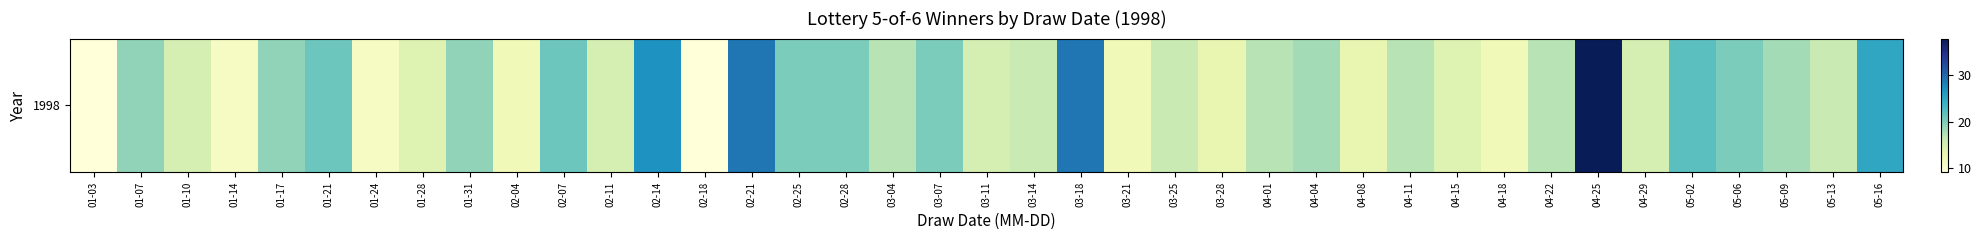

Rank the categories by value from lowest to highest.

01-03, 02-18, 01-14, 01-24, 02-04, 03-21, 04-18, 03-28, 04-08, 01-28, 04-15, 01-10, 02-11, 03-11, 04-29, 03-14, 03-25, 05-13, 03-04, 04-01, 04-11, 04-22, 04-04, 05-09, 01-07, 01-17, 01-31, 02-25, 02-28, 03-07, 05-06, 01-21, 02-07, 05-02, 05-16, 02-14, 02-21, 03-18, 04-25